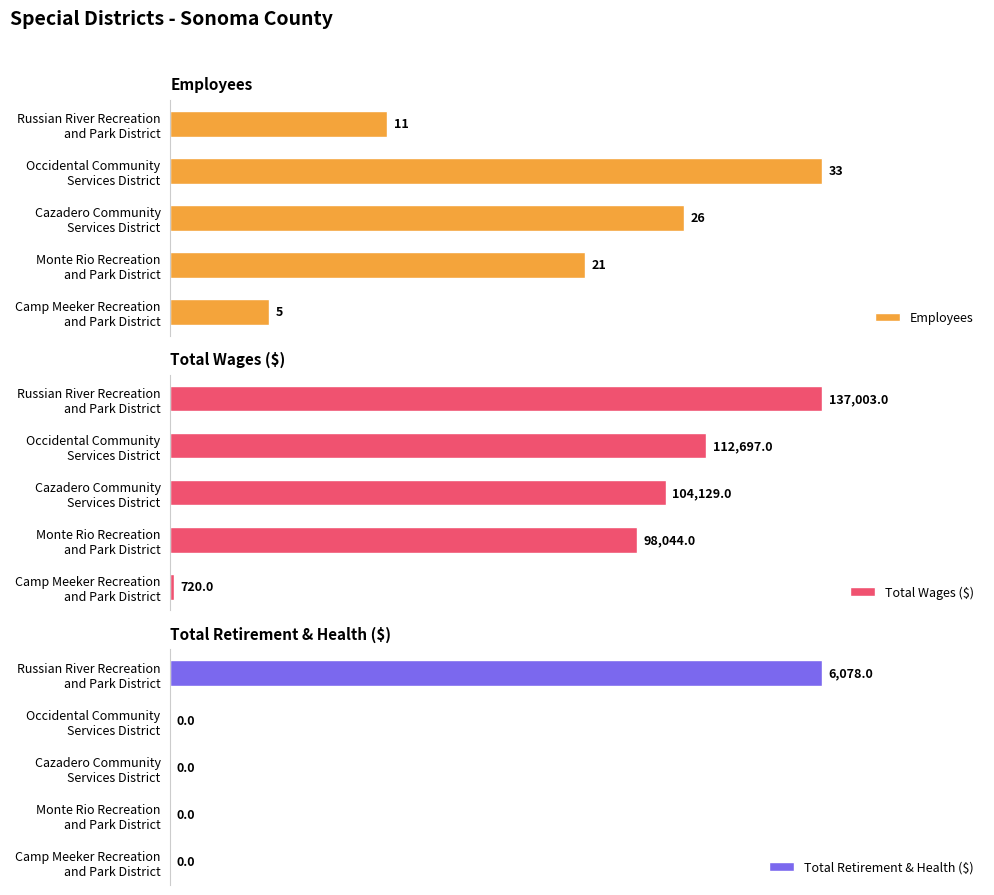

How many bars are there in each group?

3